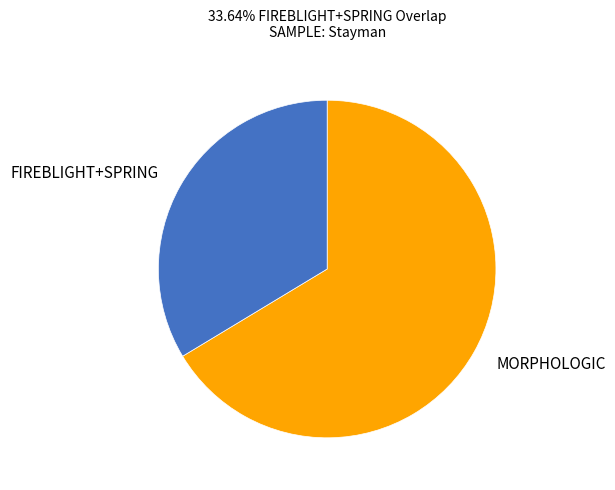

Is the sum of FIREBLIGHT+SPRING and MORPHOLOGIC greater than half?

Yes